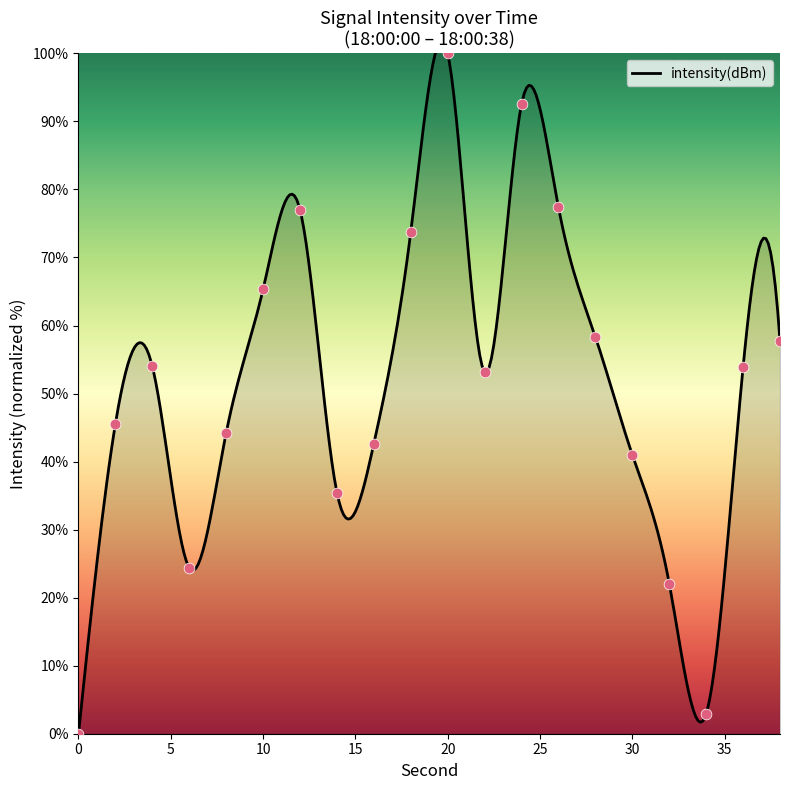

What is the ratio of the value at 38 to the value at 26?

0.7